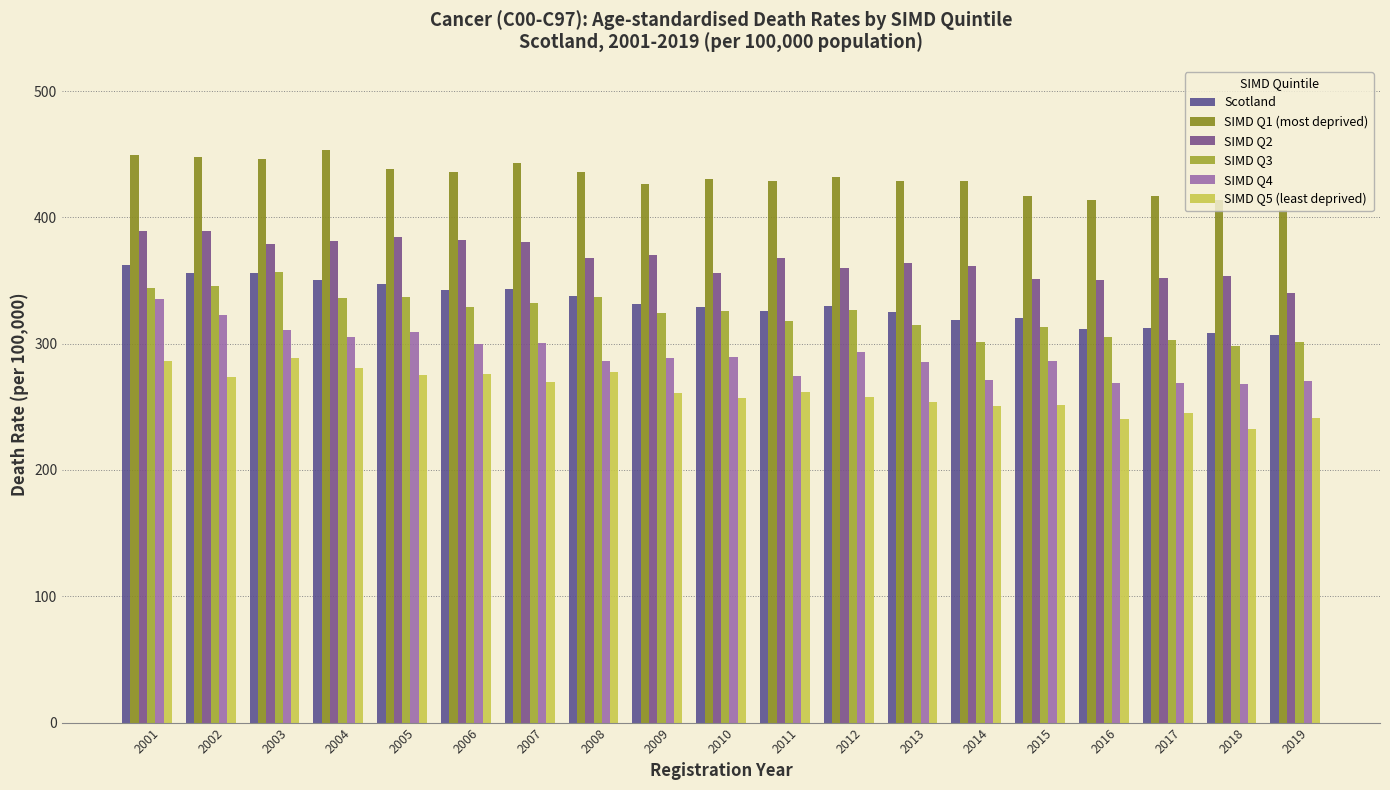

At which label does SIMD Q4 reach its peak?

2001